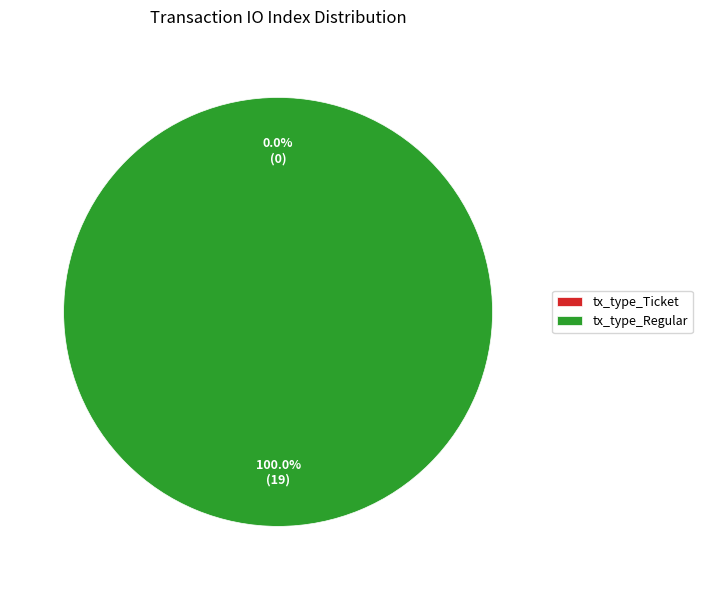

Which has a higher value, tx_type_Ticket or tx_type_Regular?

tx_type_Regular